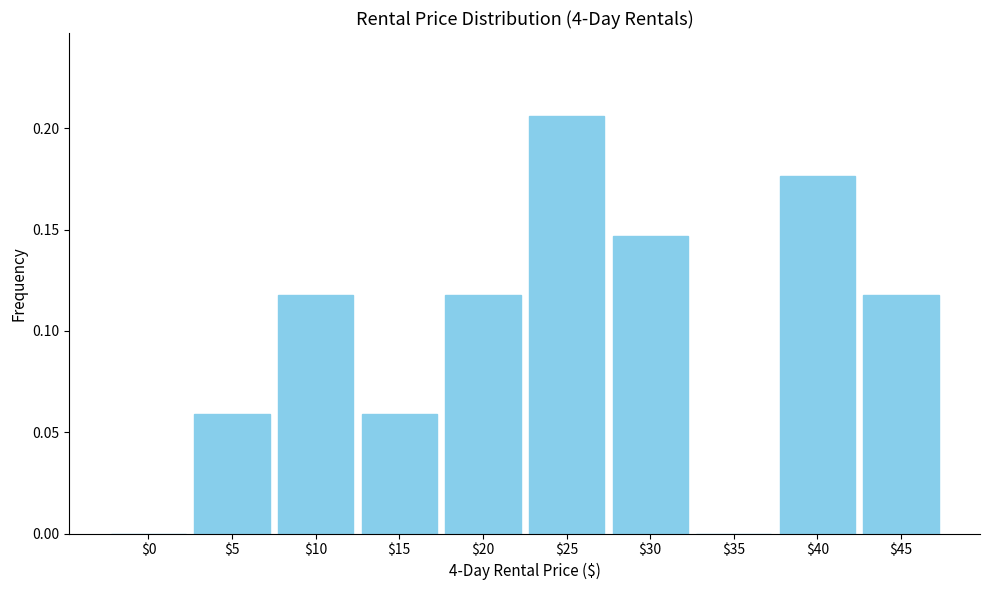

True or false: the data shows 0.0 at $0.

True